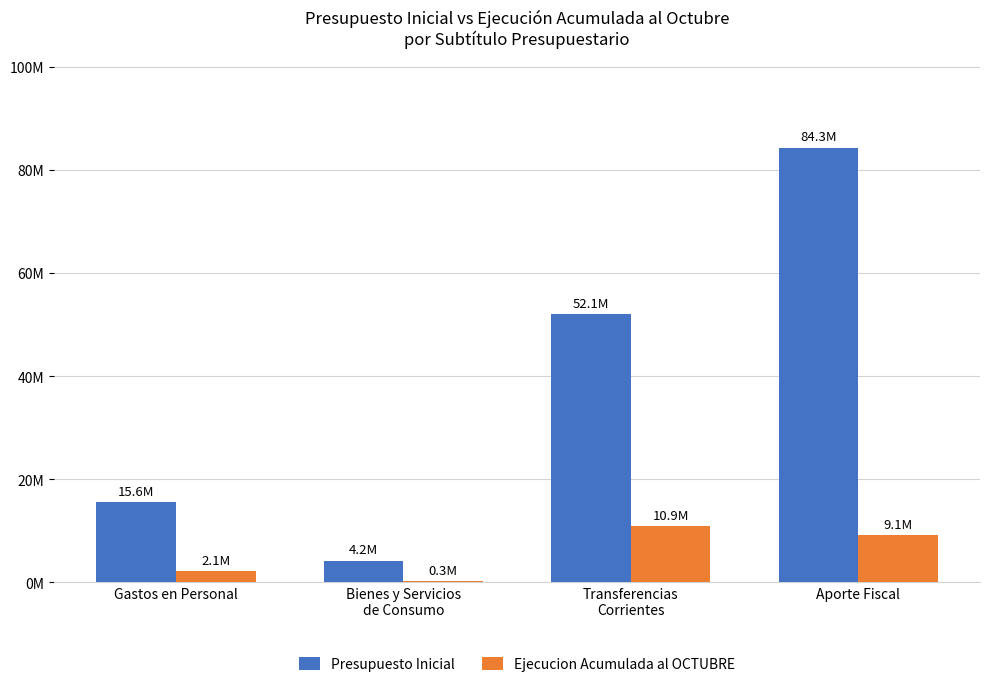

Which series changed the most between Bienes y Servicios
de Consumo and Transferencias
Corrientes?

Presupuesto Inicial